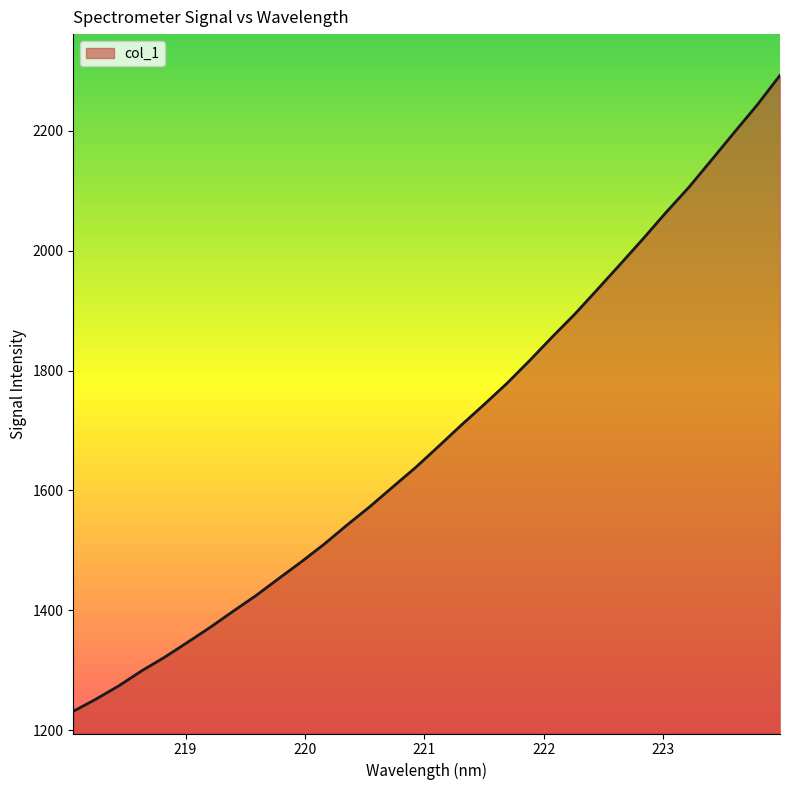

What is the difference between the maximum and minimum values?

1061.1